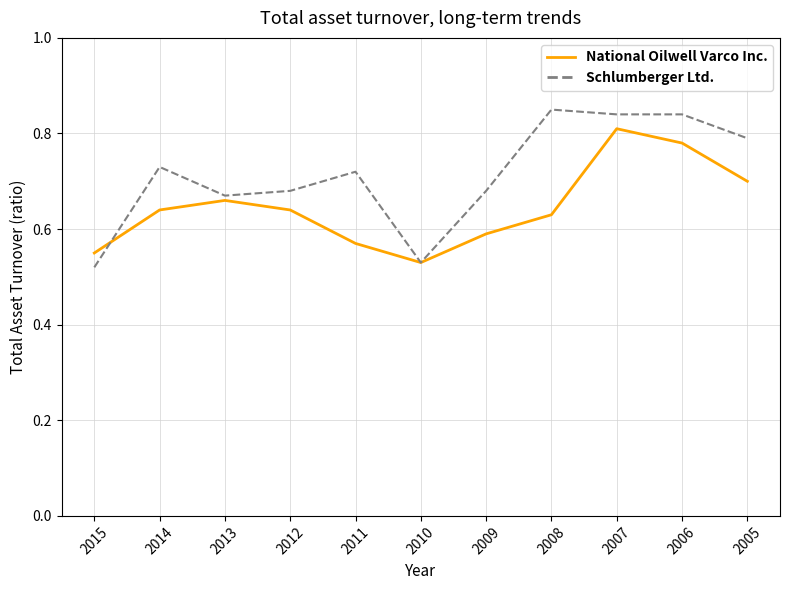

The value of Schlumberger Ltd. at 2014 is 0.3. True or false?

False